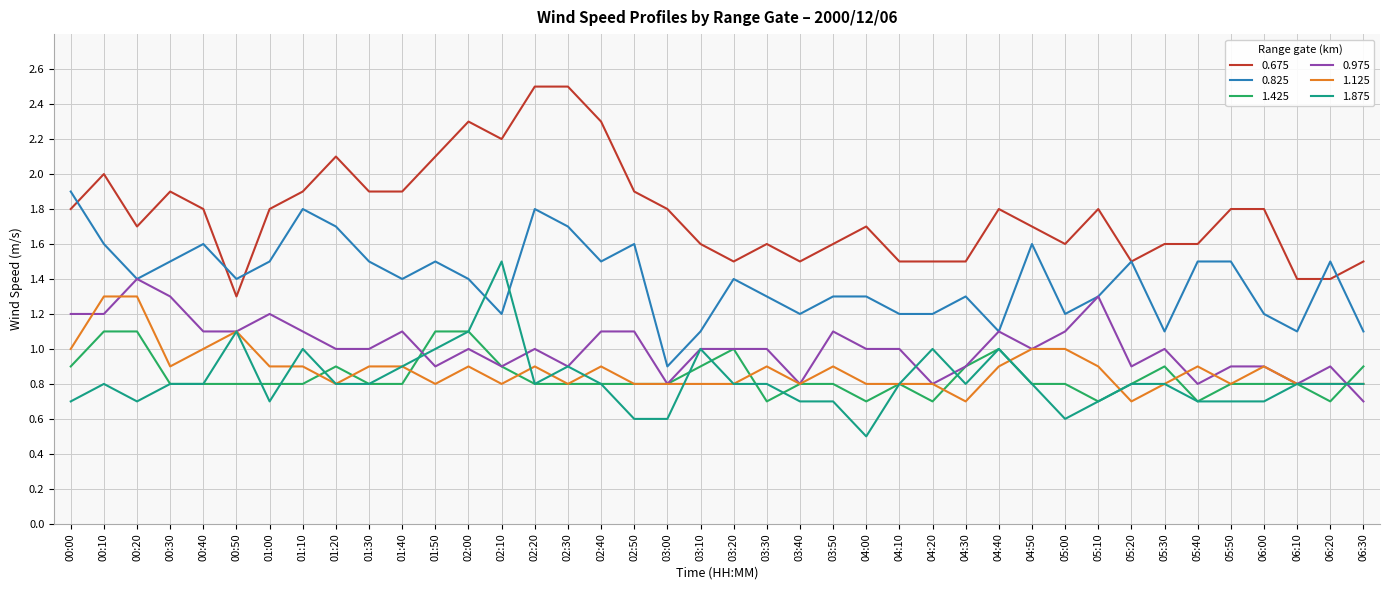

What is the spread (max minus min) of values at 02:10?

1.4